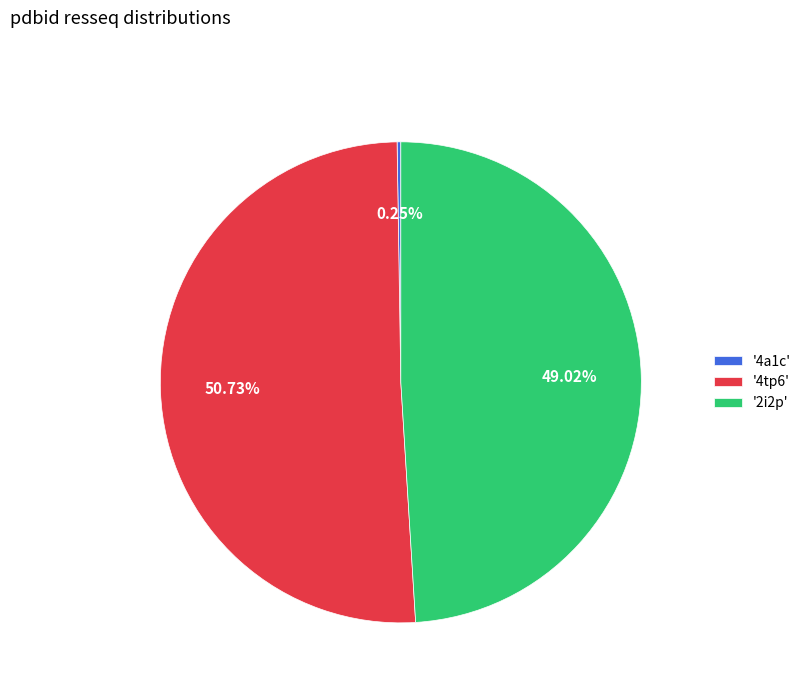

Between '2i2p' and '4tp6', which is larger?

'4tp6'